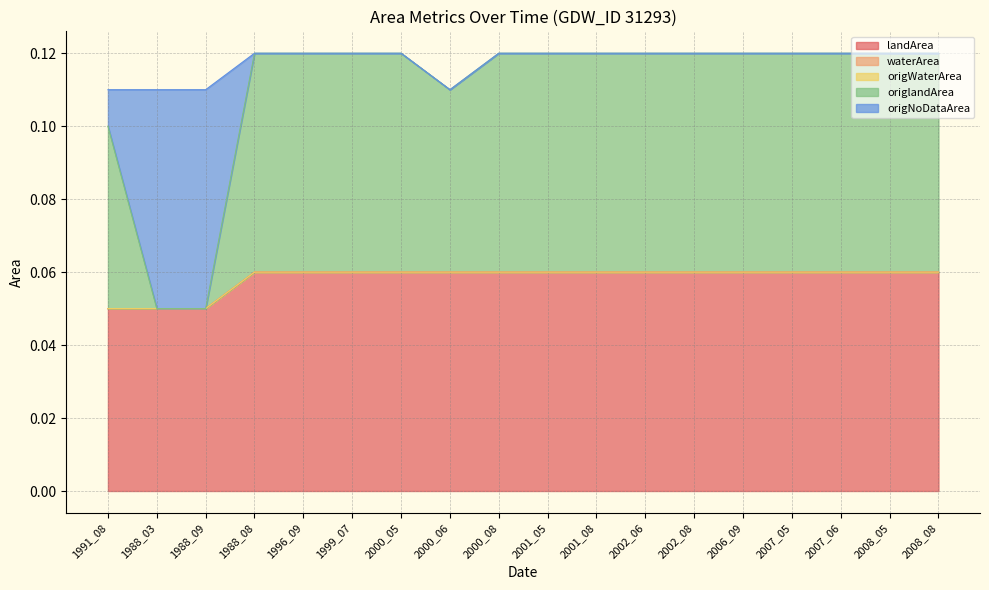

True or false: origlandArea has a value of 0.1 at 1999_07.

False